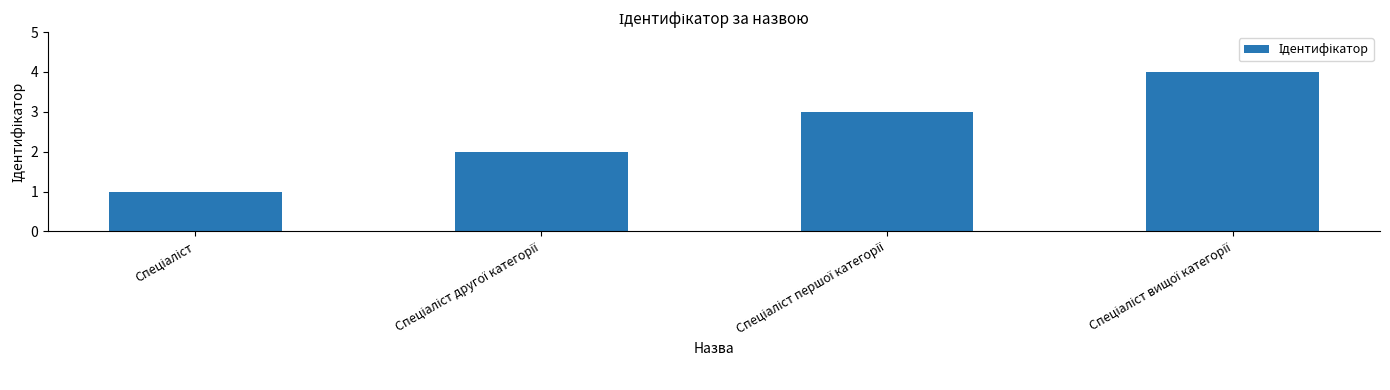

What is the difference between the second highest and minimum values?

2